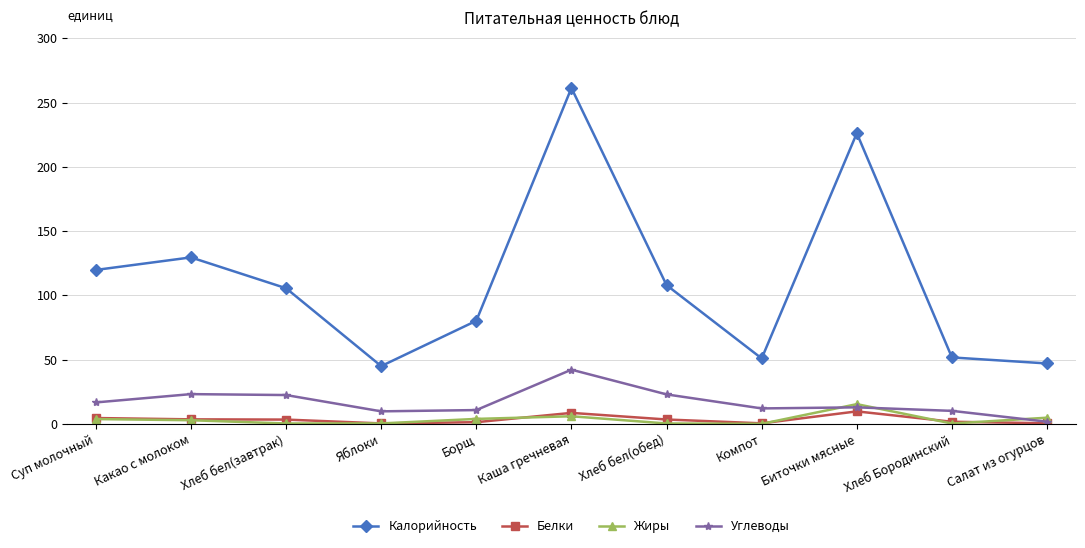

Is the value of Жиры at Биточки мясные greater than the value of Калорийность at Хлеб бел(завтрак)?

No